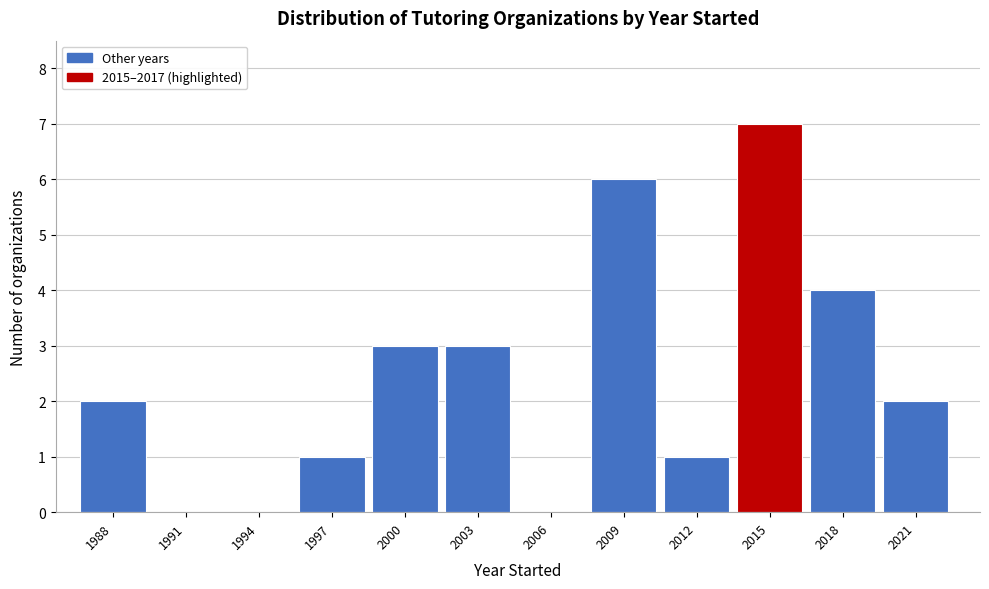

Reading left to right, transcribe all the data shown in this chart.

1988=2	1991=0	1994=0	1997=1	2000=3	2003=3	2006=0	2009=6	2012=1	2015=7	2018=4	2021=2